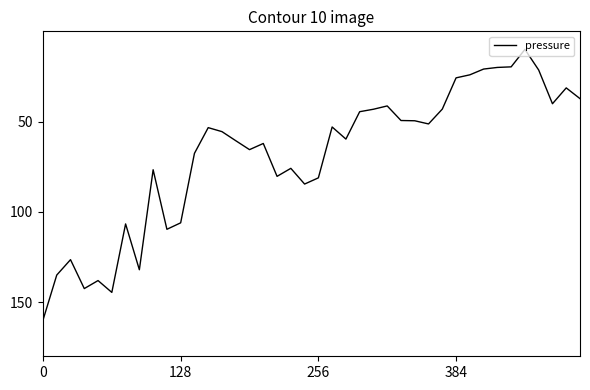

What is the greatest value displayed?

160.0